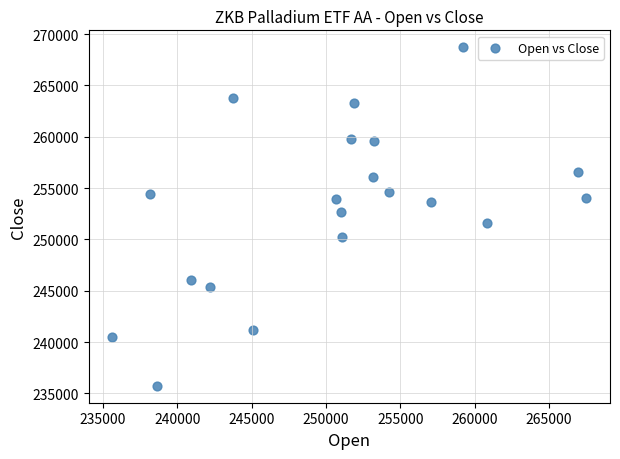

What is the range of Y values (max minus min)?

32979